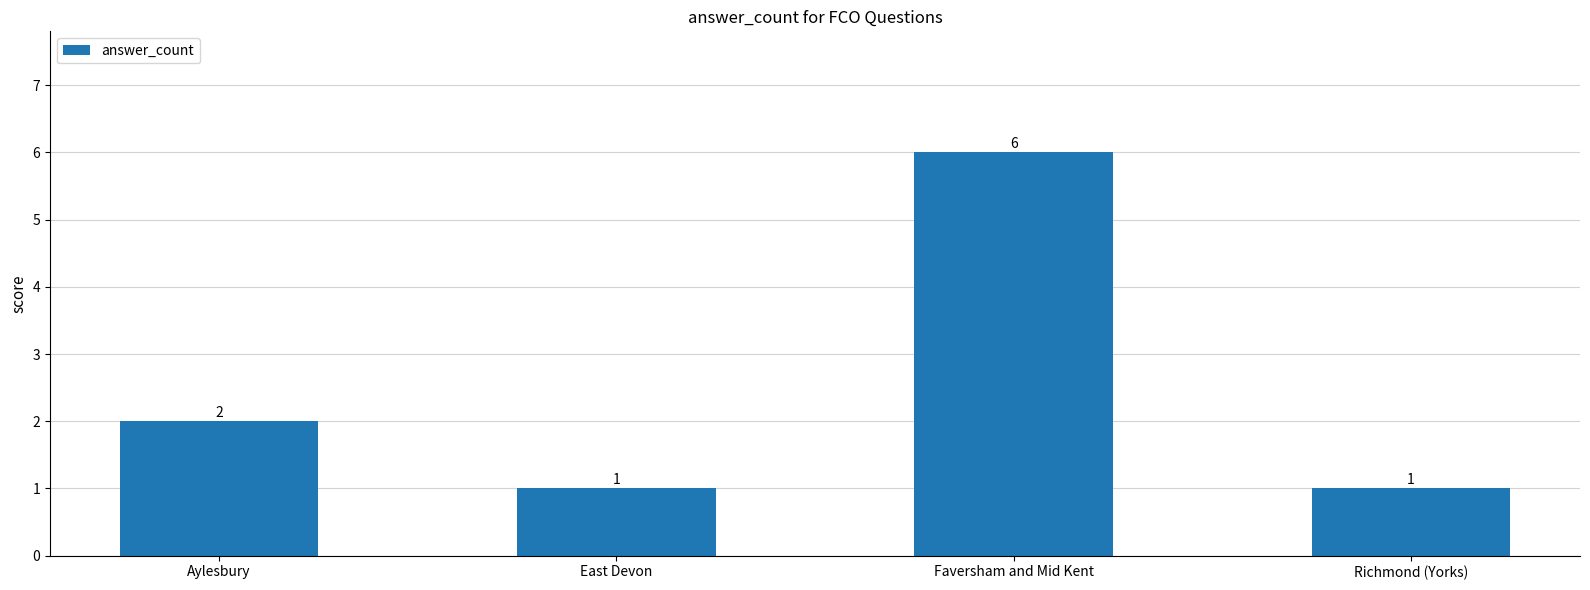

Which label corresponds to the largest value in the chart?

Faversham and Mid Kent